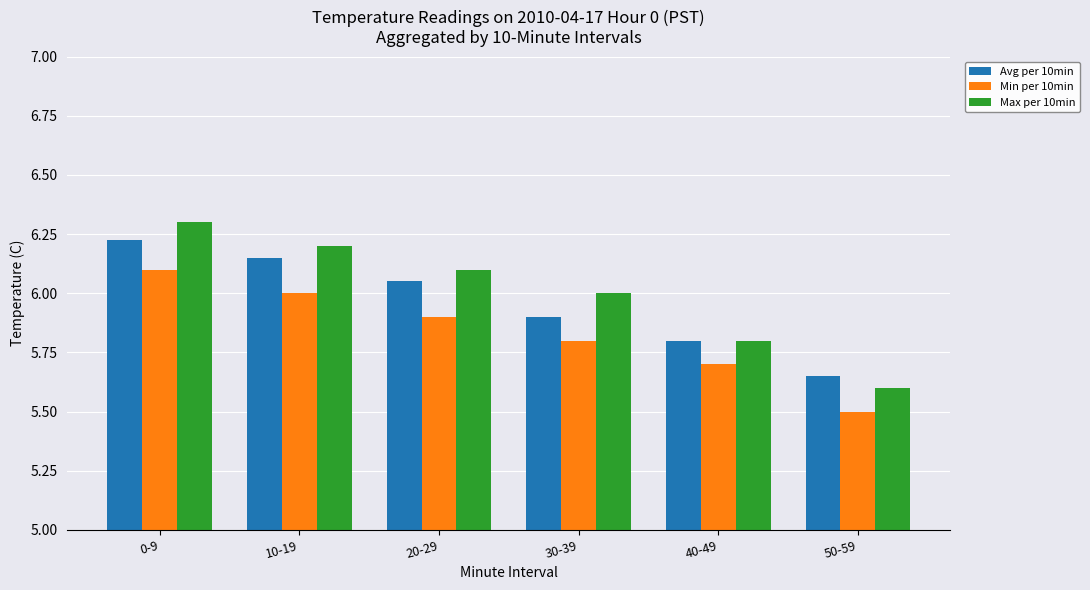

How many bars are there in each group?

3